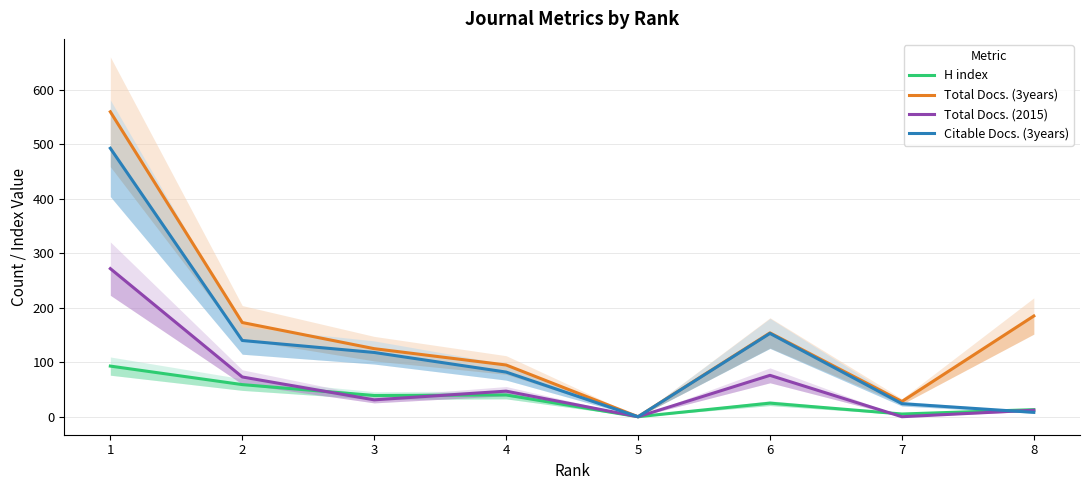

Reading left to right, transcribe all the data shown in this chart.

H index: 93	59	39	40	0	25	5	13
Total Docs. (3years): 560	173	125	95	0	154	28	185
Total Docs. (2015): 272	73	31	47	0	76	0	12
Citable Docs. (3years): 493	140	118	82	0	153	24	8